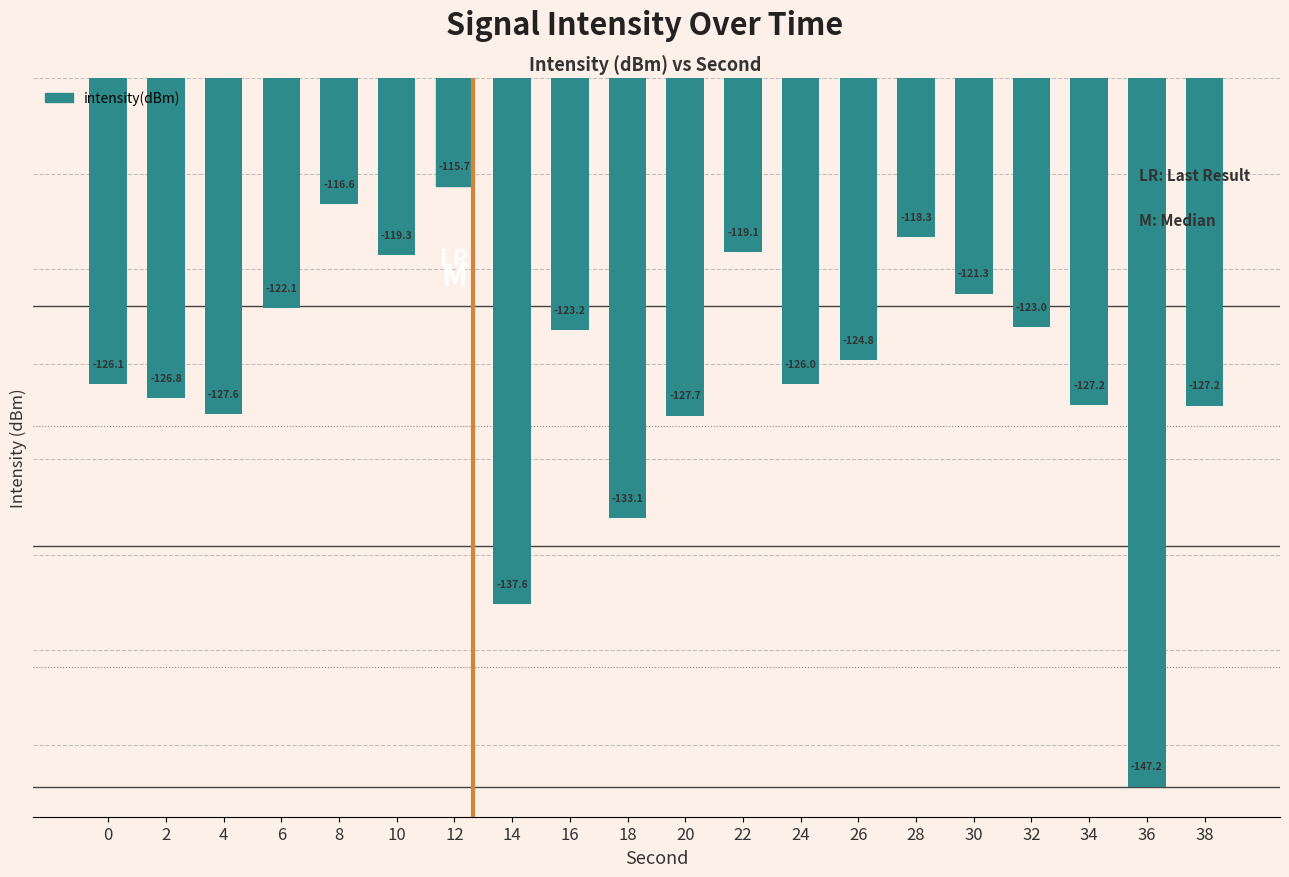

At which label is the value closest to -131?

18